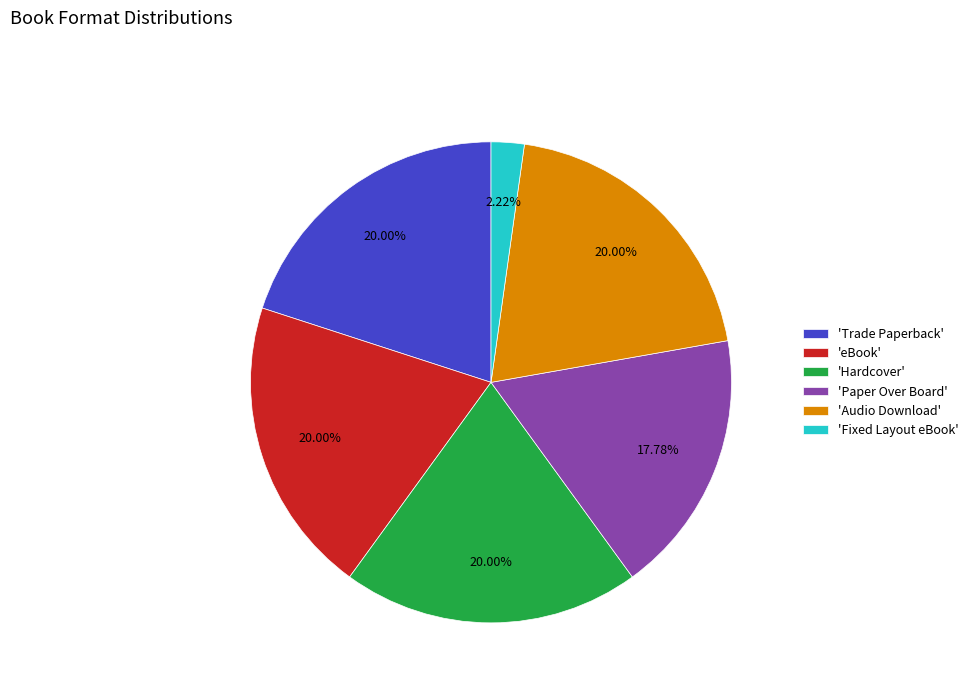

Is the sum of 'Hardcover' and 'eBook' greater than half?

No